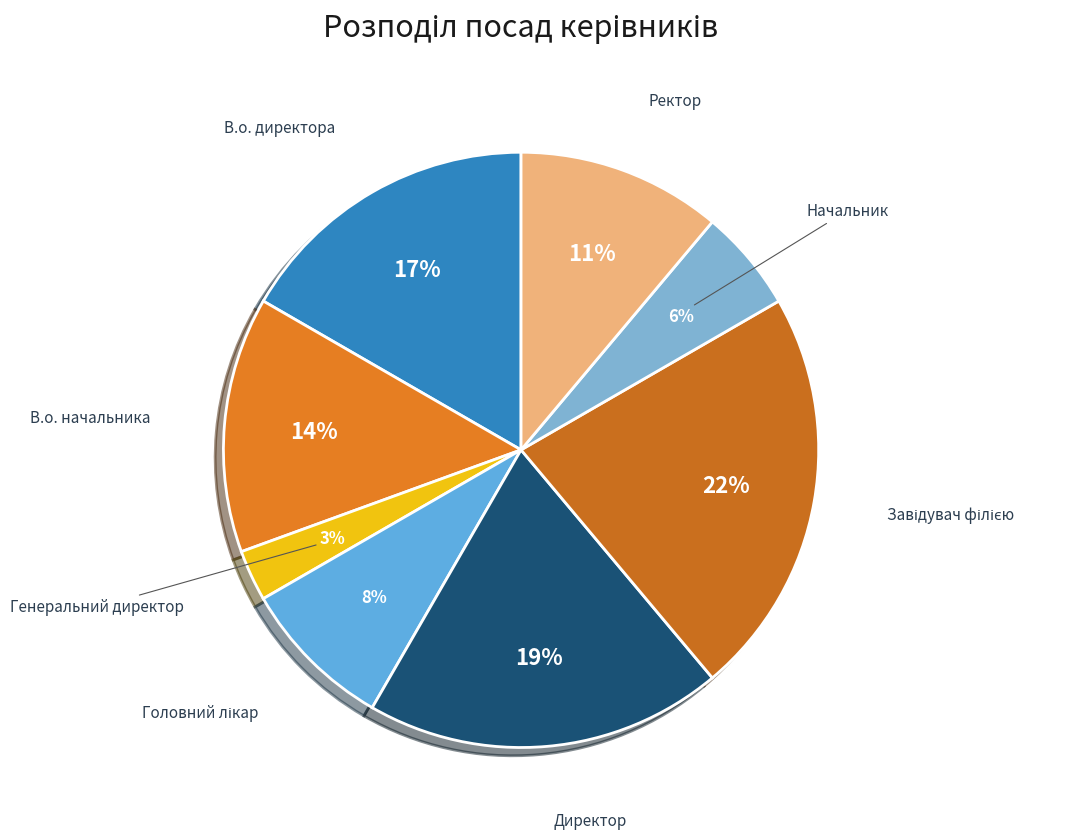

To the nearest percent, what is the average slice percentage?

12%